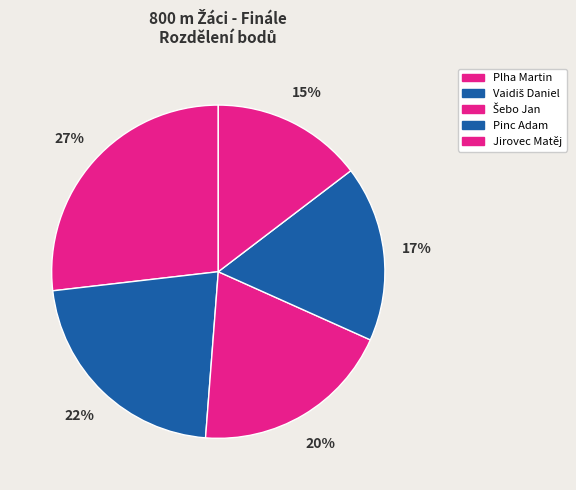

Is it true that Plha Martin is 34% of the pie?

False